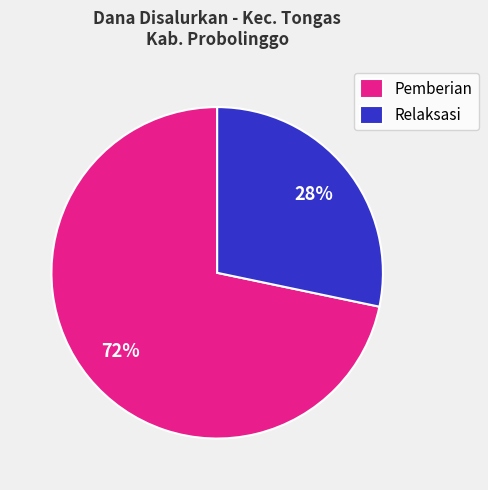

Do Pemberian and Relaksasi together represent more than half of the pie?

Yes